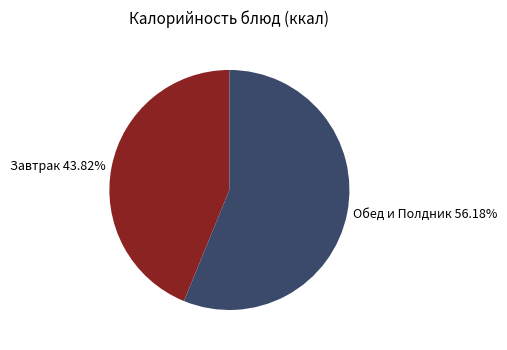

Count the number of slices in the pie.

2